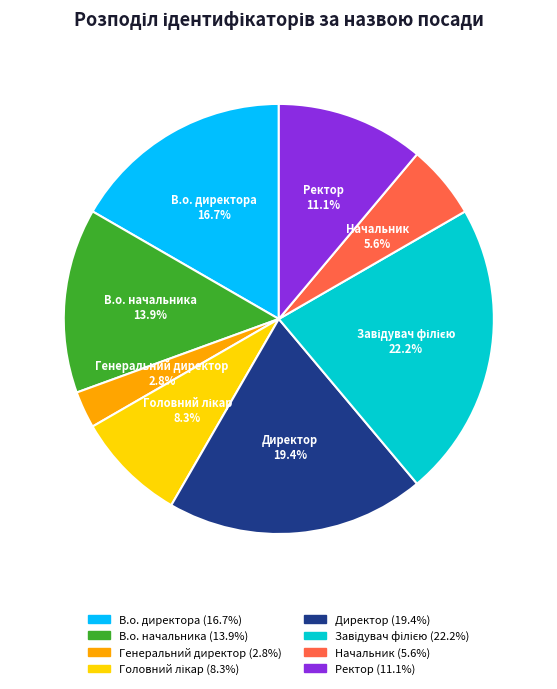

Which category has the smallest portion of the pie?

Генеральний директор